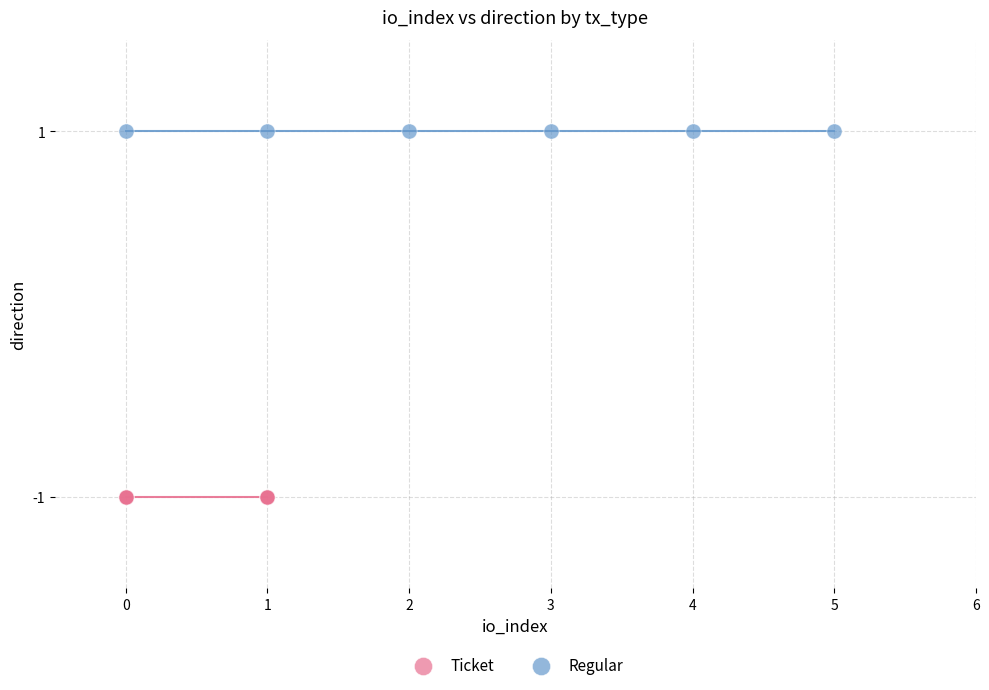

Which series contains the highest Y value?

Regular